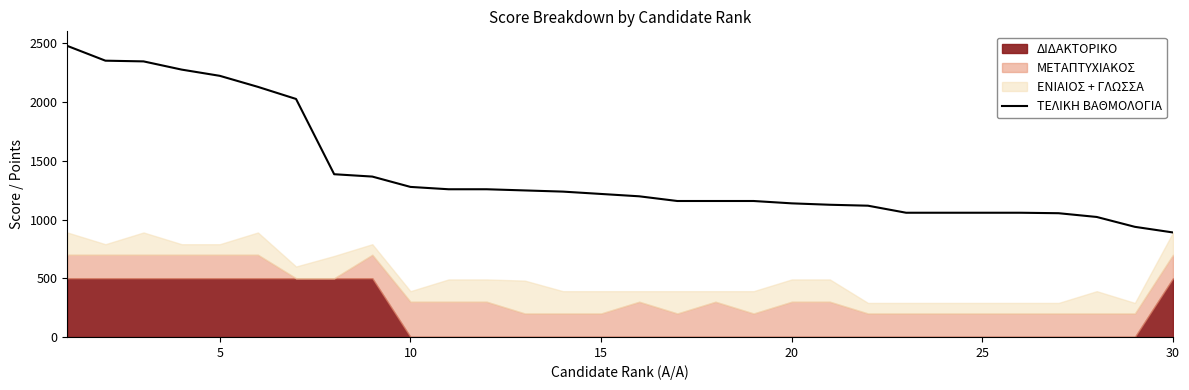

Which label corresponds to the smallest value in the chart?

30